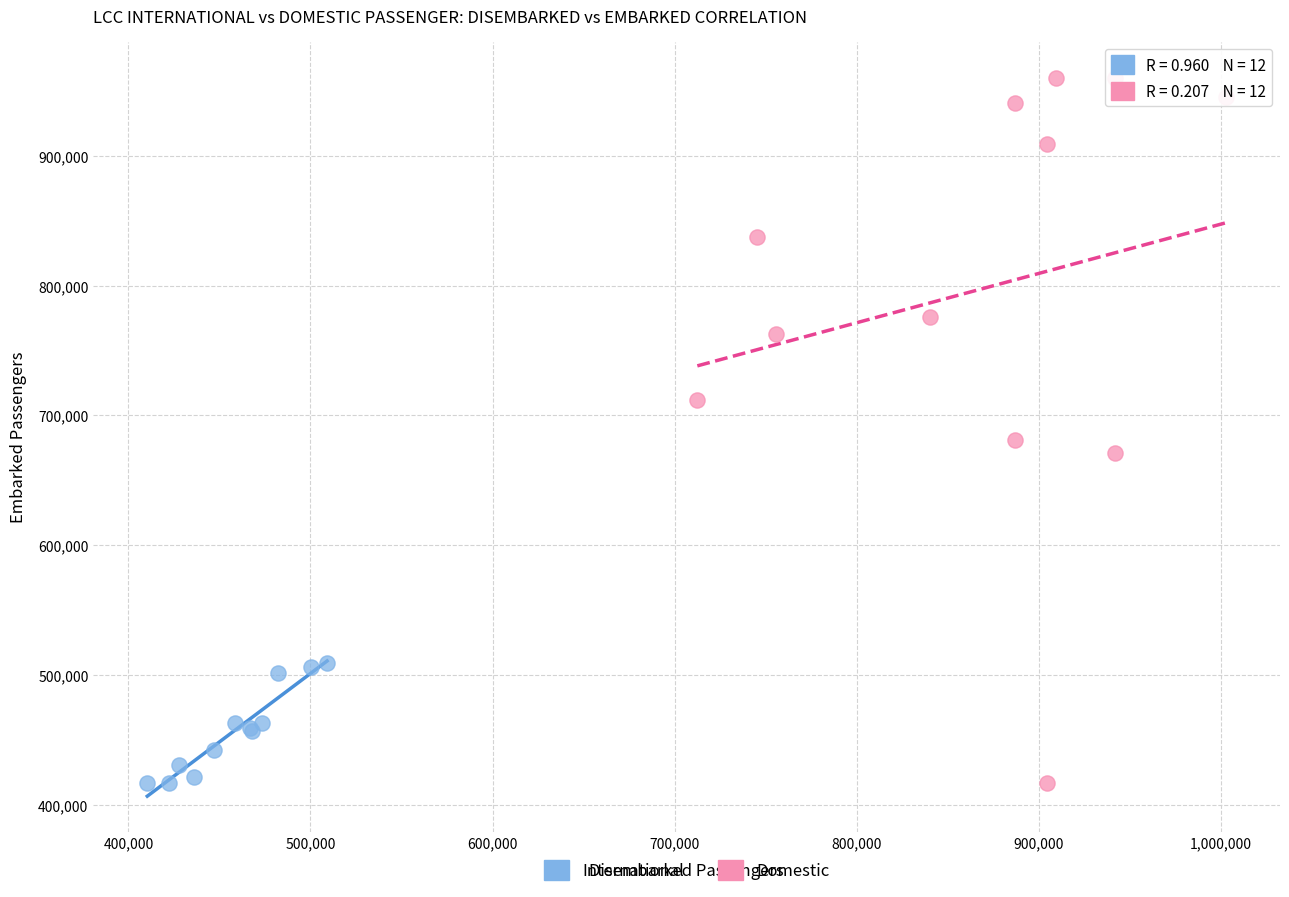

Which series contains the highest Y value?

Domestic